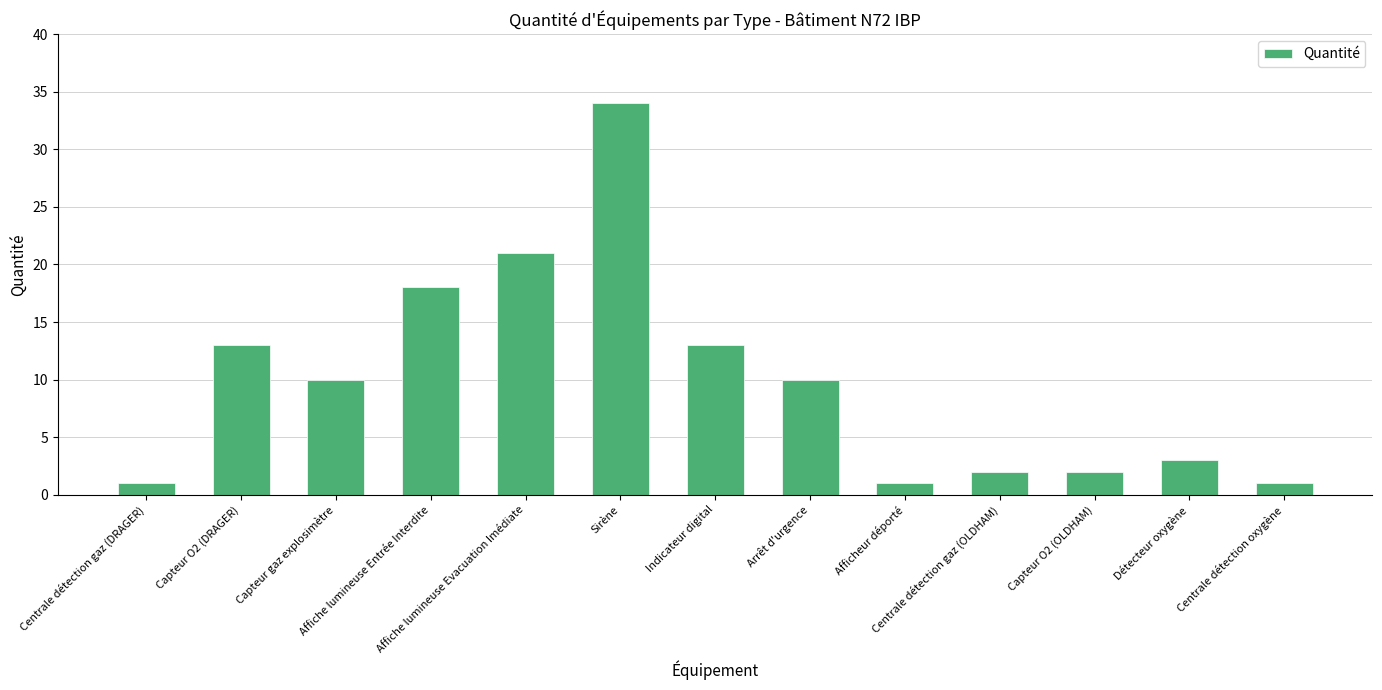

What is the change in value from Affiche lumineuse Entrée Interdite to Sirène?

+16